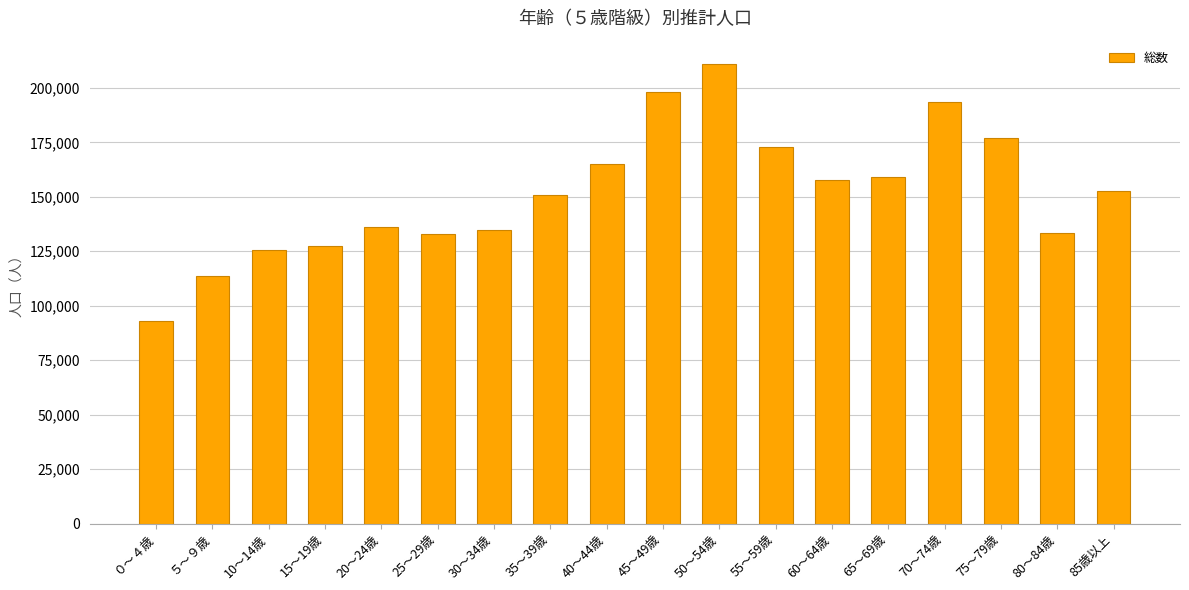

How many data points are less than 152538?

9